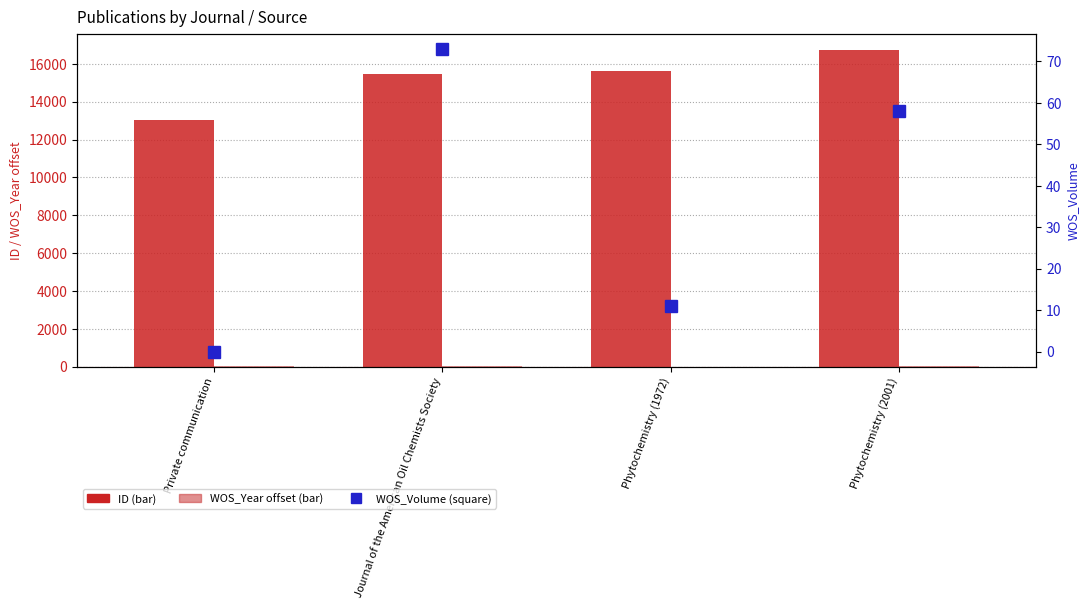

What is the average value of the ID series?

15219